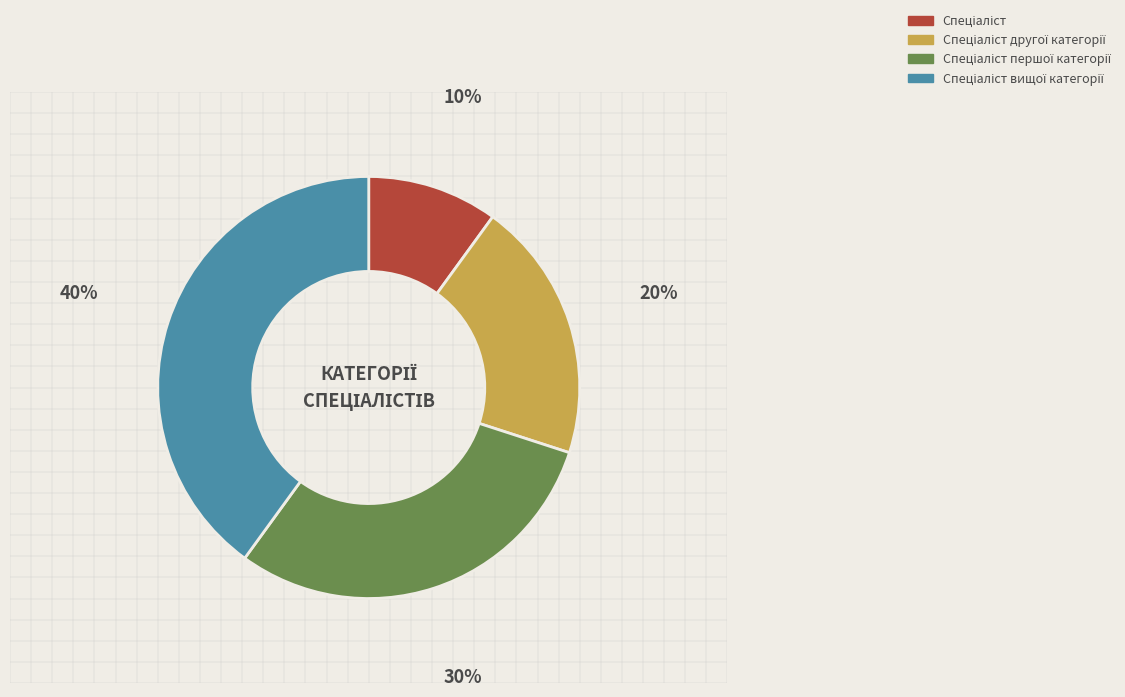

Is there a majority slice in this chart?

No